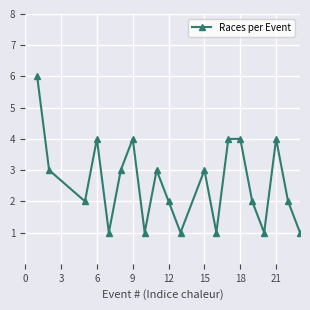

What is the difference between the maximum and minimum values?

5